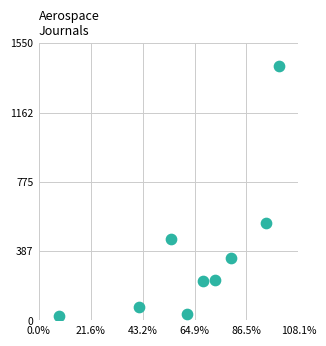

What Y value in the scatter plot is closest to 724?

543